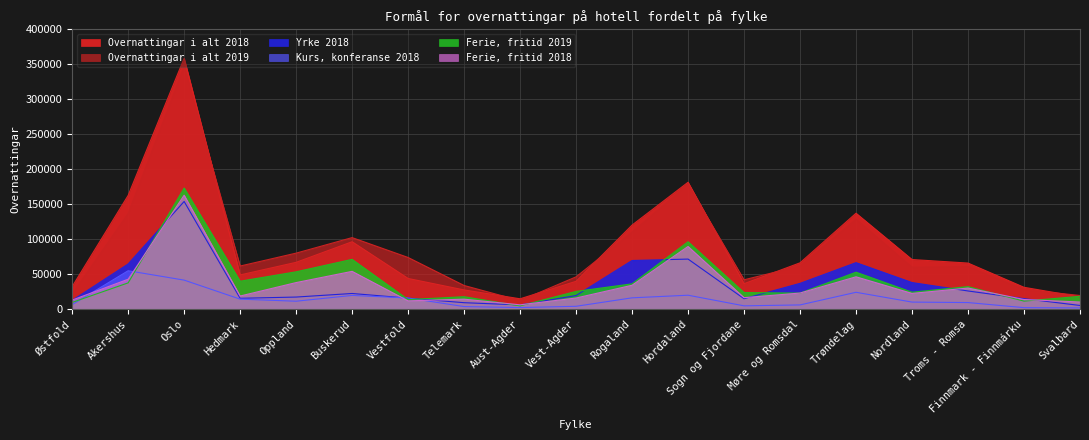

Reading left to right, list all the values displayed in this chart.

Overnattingar i alt 2018: 32364	162659	358601	49057	67052	96469	44011	27620	14953	39952	120277	181475	36522	66367	137233	71071	66012	31388	17700
Kurs, konferanse 2018: 6605	55022	41631	14464	11489	19771	16117	3812	2425	4244	16333	20072	4889	6200	24253	10255	9570	2300	1949
Yrke 2018: 12671	64701	154013	15687	17443	22545	15901	9388	6182	19631	69667	71705	15070	37002	66592	38168	26130	15161	5417
Ferie, fritid 2018: 13088	42936	162957	18906	38120	54153	11993	14420	6346	16077	34277	89697	16563	23165	46388	22648	30312	13927	10334
Overnattingar i alt 2019: 22020	137001	347094	61752	80210	102376	74003	33978	12355	46332	110339	178693	42111	61770	128786	60084	60997	28095	19690
Ferie, fritid 2019: 9768	37715	173214	40055	53505	71301	13816	17921	4809	25501	36321	96477	23839	23101	52944	24374	32333	11623	18456